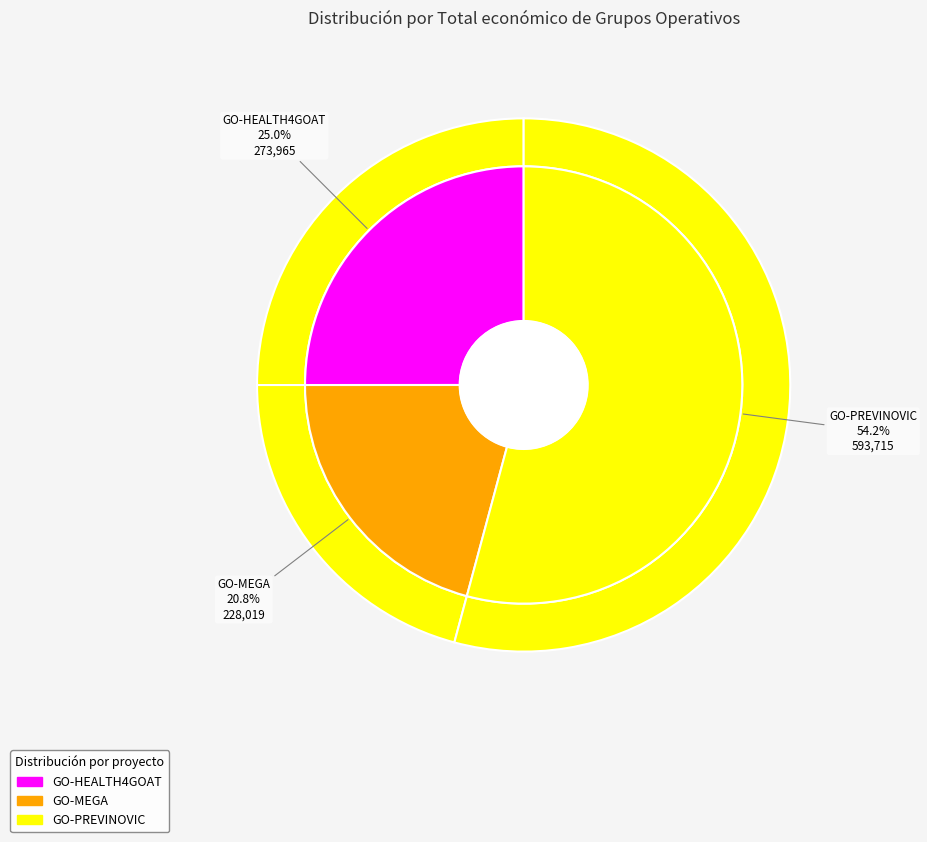

What is the majority slice?

GO-PREVINOVIC